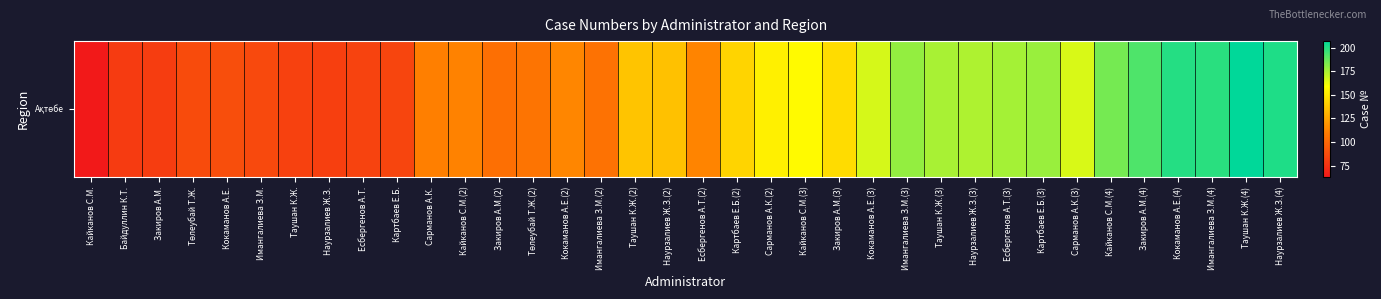

Between Кокаманов А.Е.(4) and Кокаманов А.Е.(2), which is larger?

Кокаманов А.Е.(4)